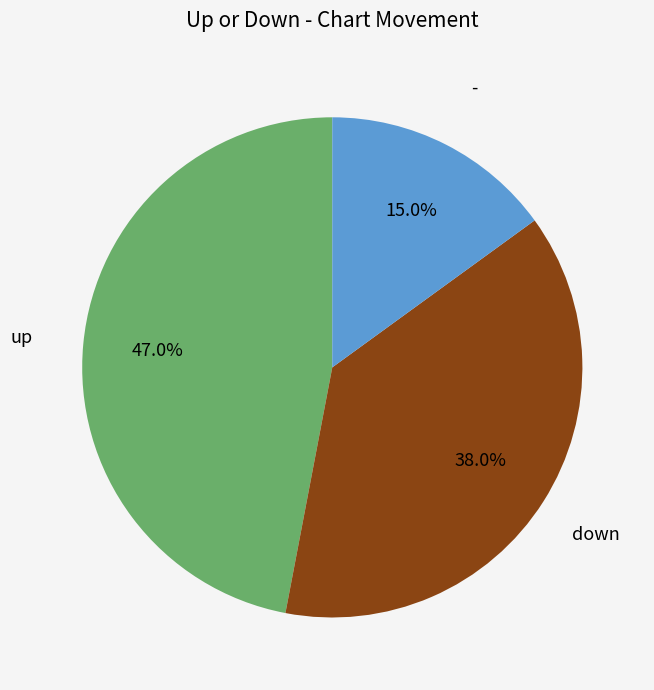

Is the sum of up and - greater than half?

Yes